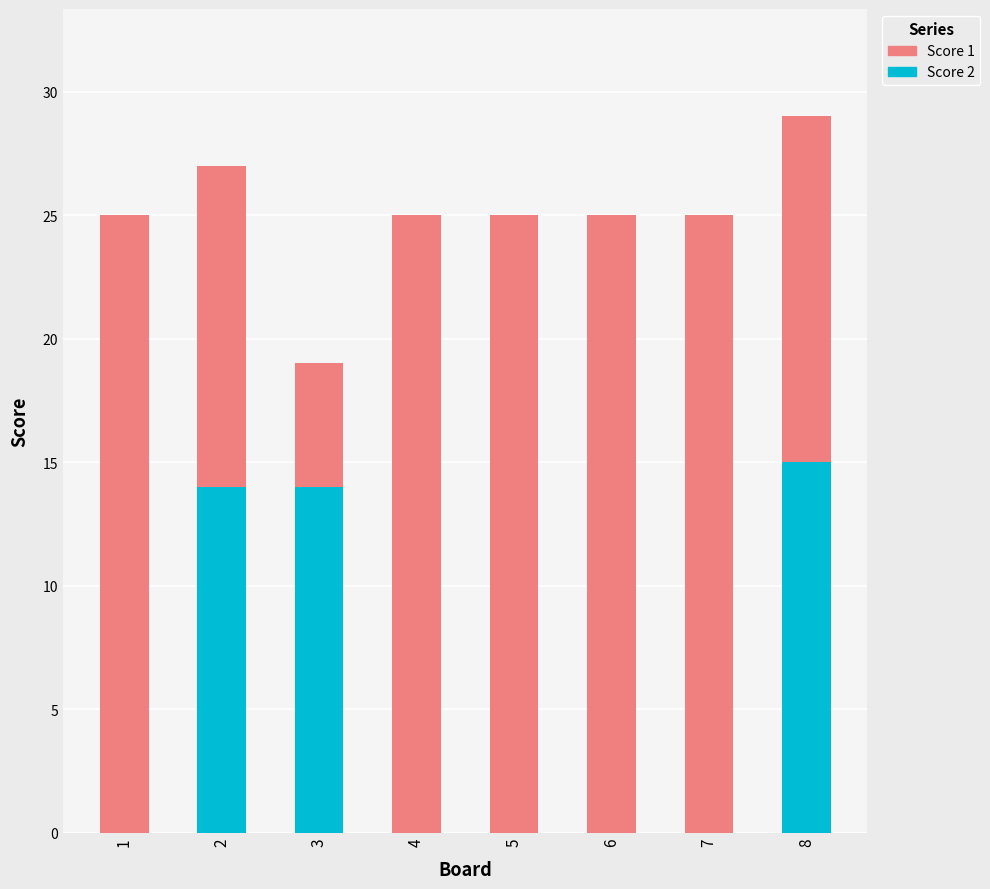

What is the highest value of the Score 2 series?

15